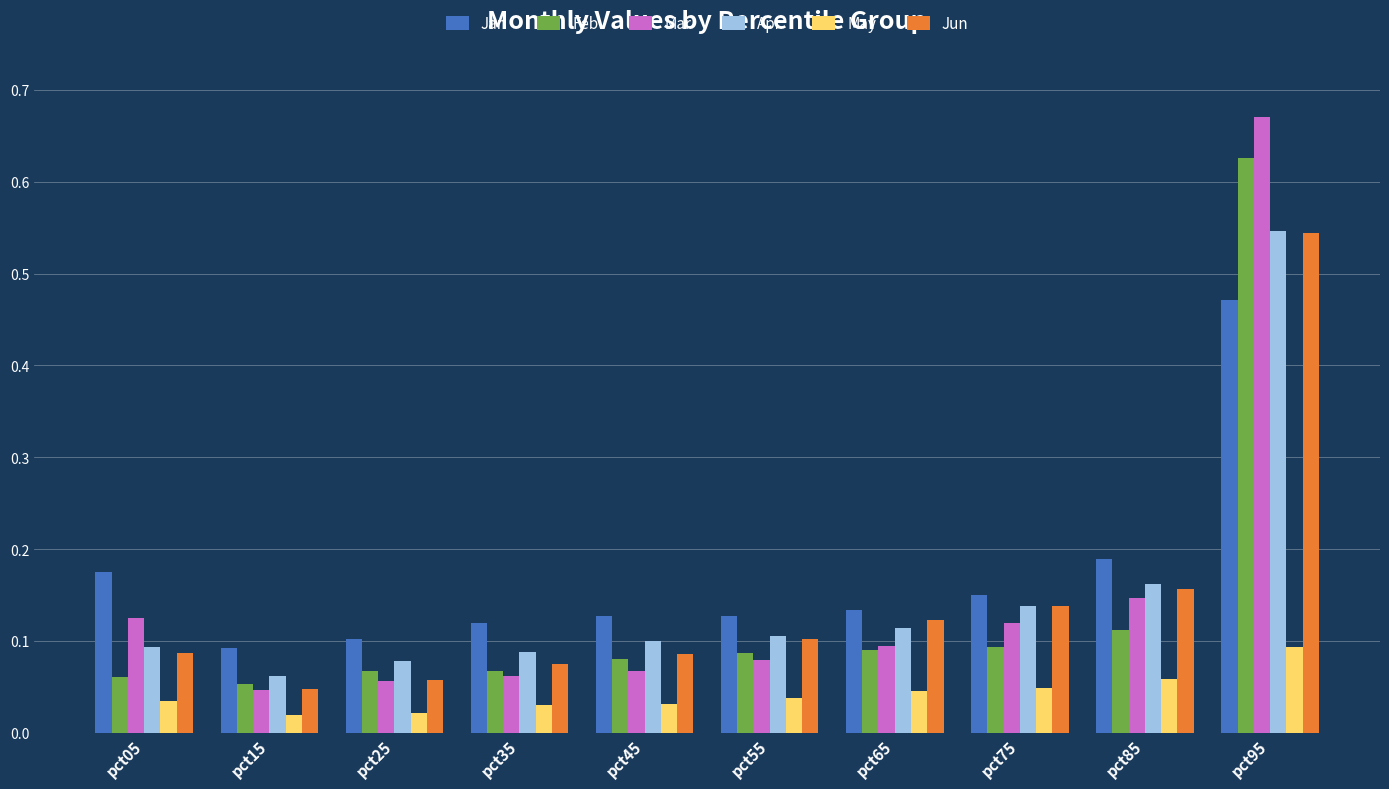

At which label is Mar closest to 0?

pct15